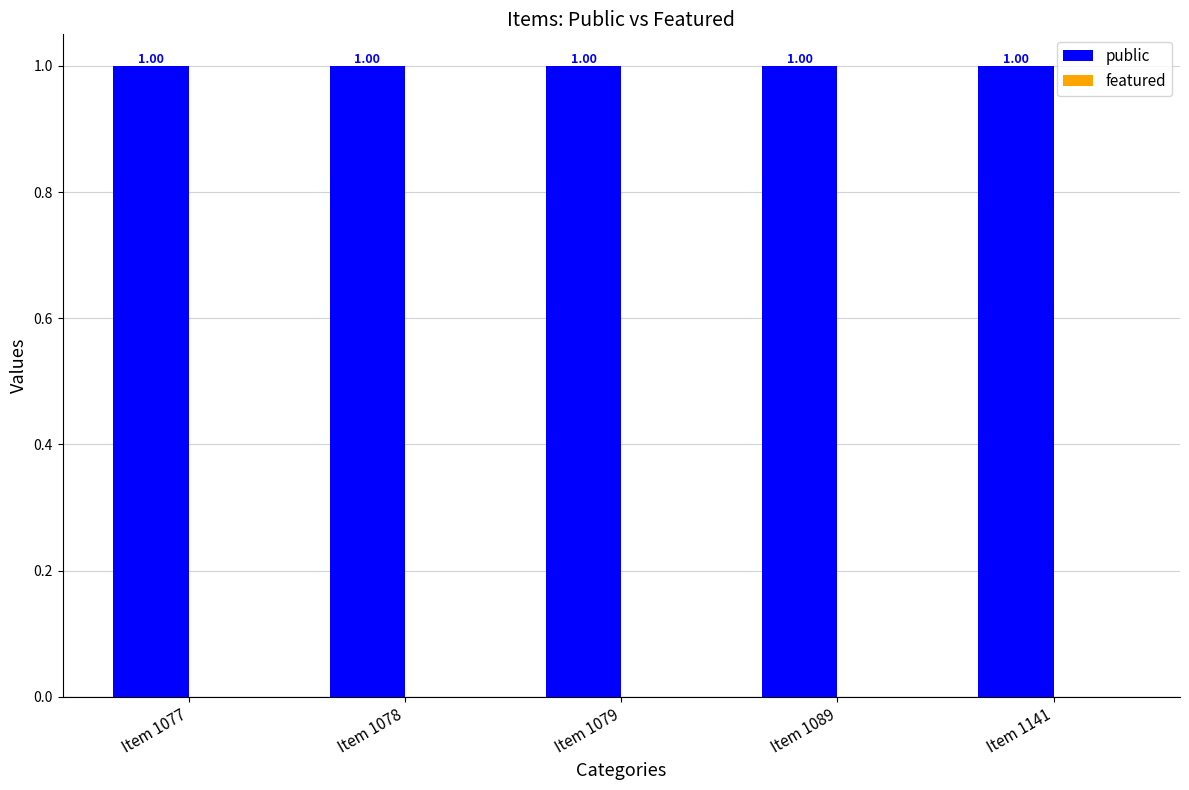

The value of public at Item 1079 is 1. True or false?

True